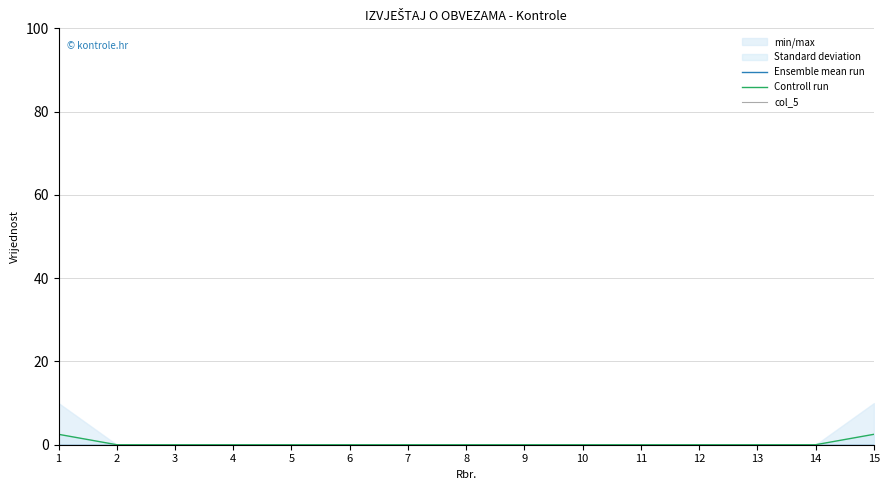

Rank the series at 1 from highest to lowest value.

Controll run, Ensemble mean run, col_5